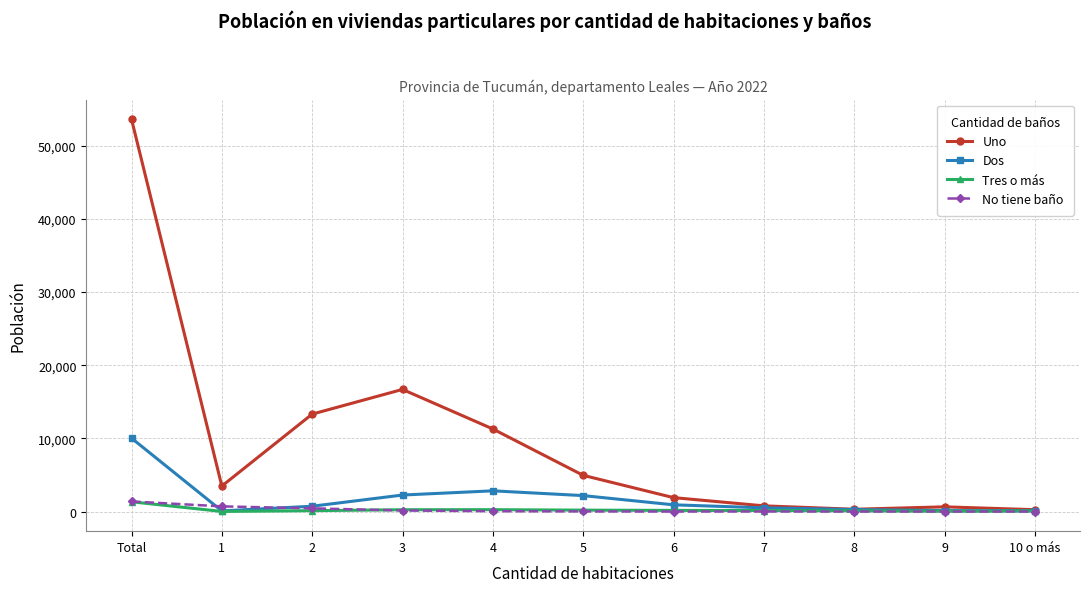

How many series are shown in this chart?

4